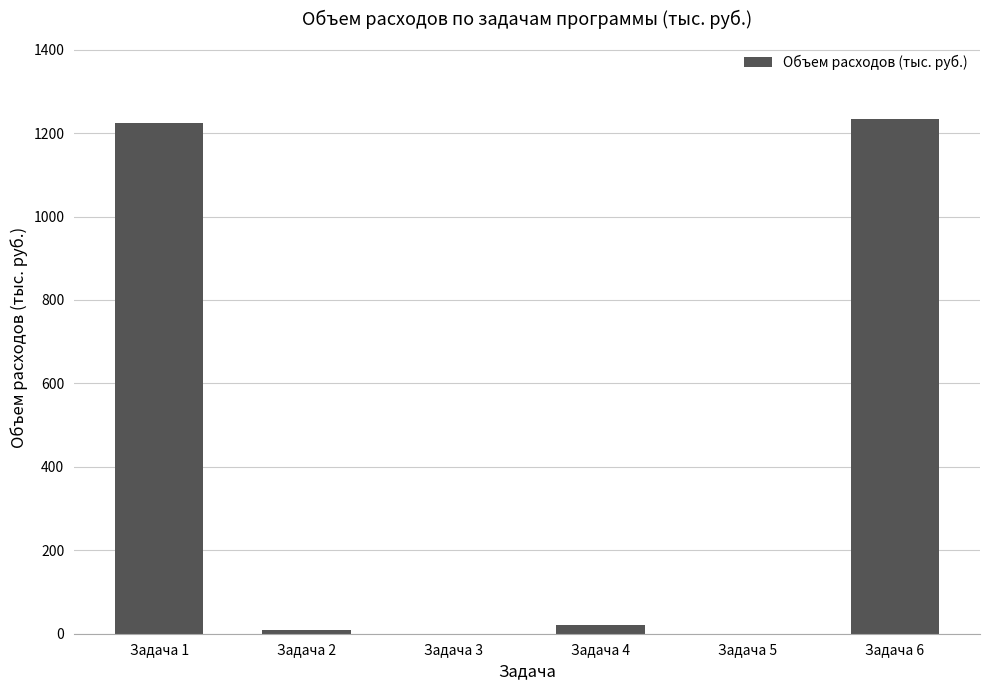

Reading left to right, transcribe all the data shown in this chart.

1223.1	10.0	0.0	20.0	0.0	1233.6